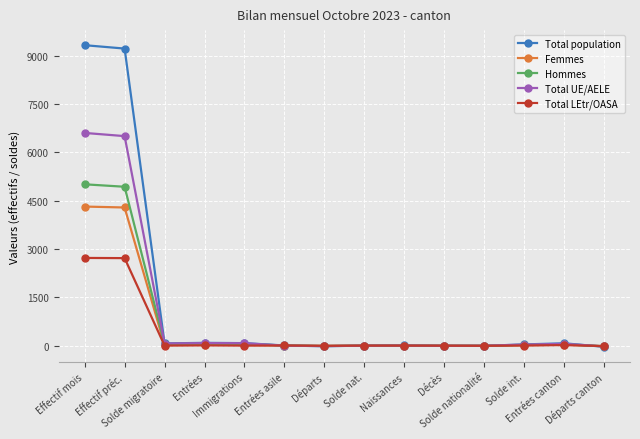

Which series has the largest range (max minus min)?

Total population